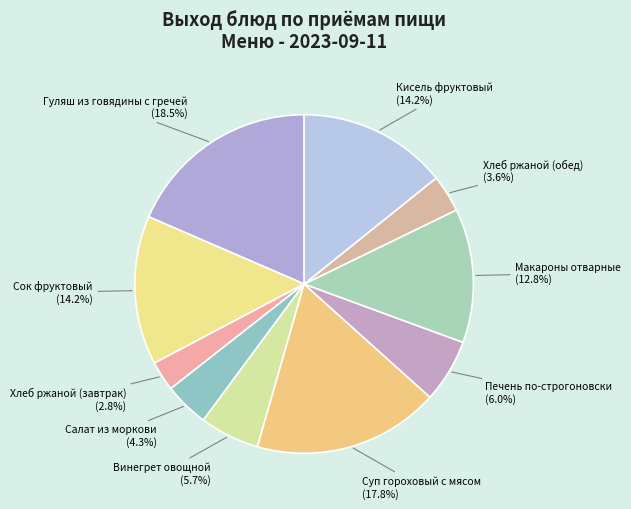

What portion of the pie excludes Суп гороховый с мясом?

82.2%